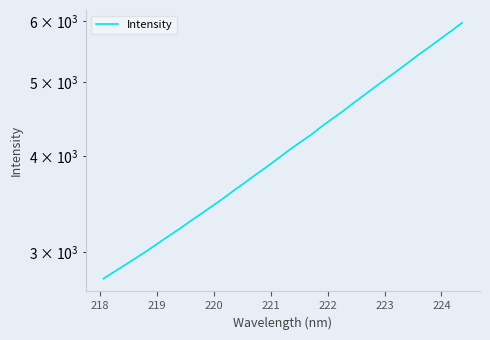

Is it true that the value at 15 is 2448.3?

False